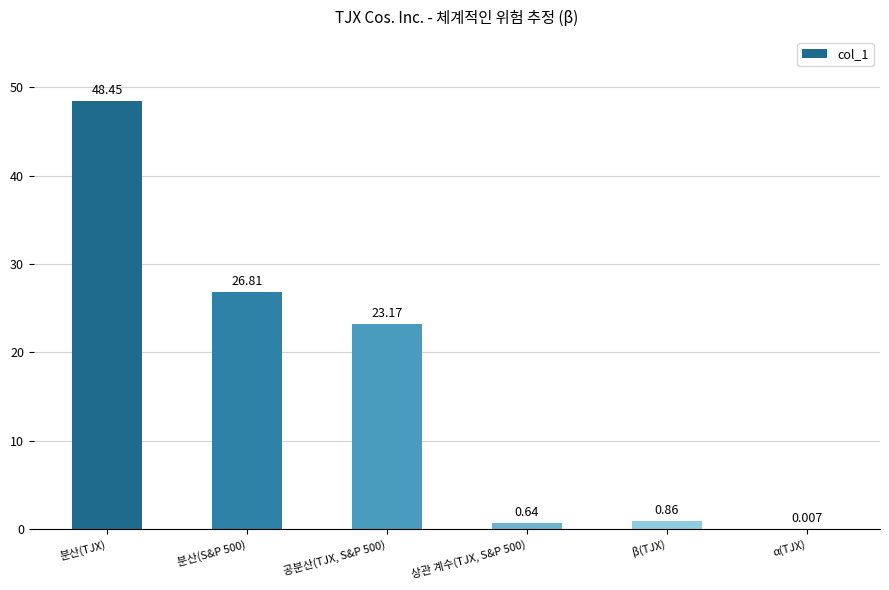

Where does the data first go above 23?

분산(TJX)